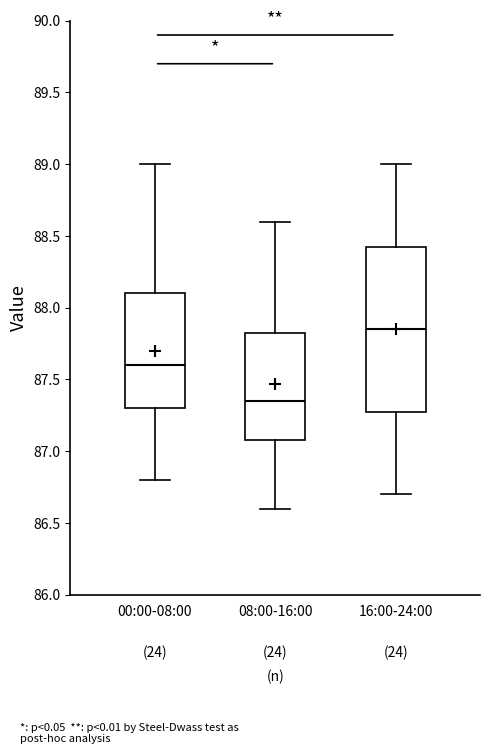

Where is the lower edge of the box for 00:00-08:00 on the y-axis? The values are not printed on the chart, so give them approximately, as read against the axis.

87.30